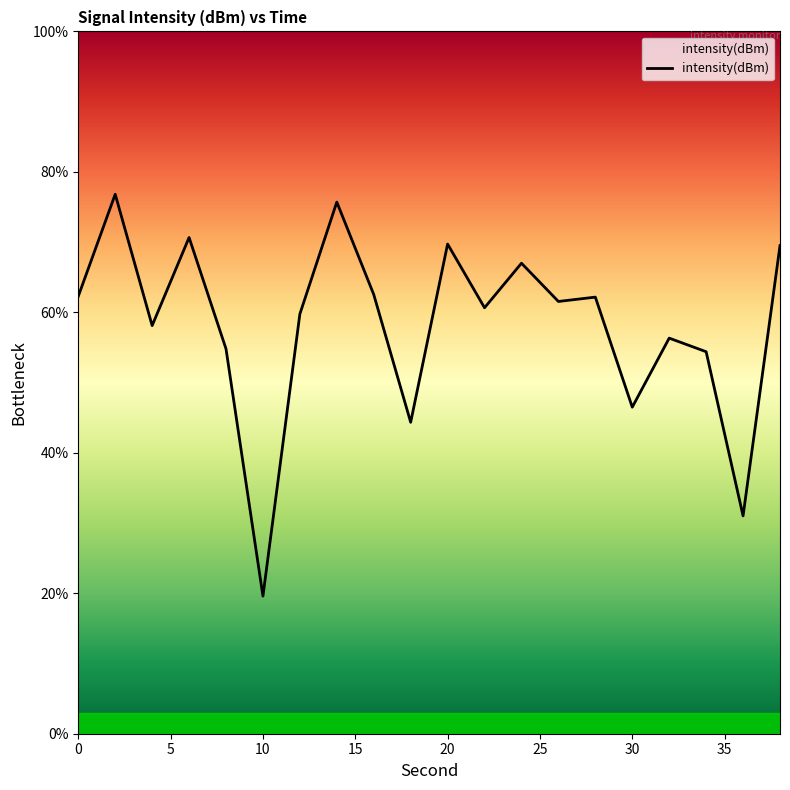

What is the greatest value displayed?

76.8